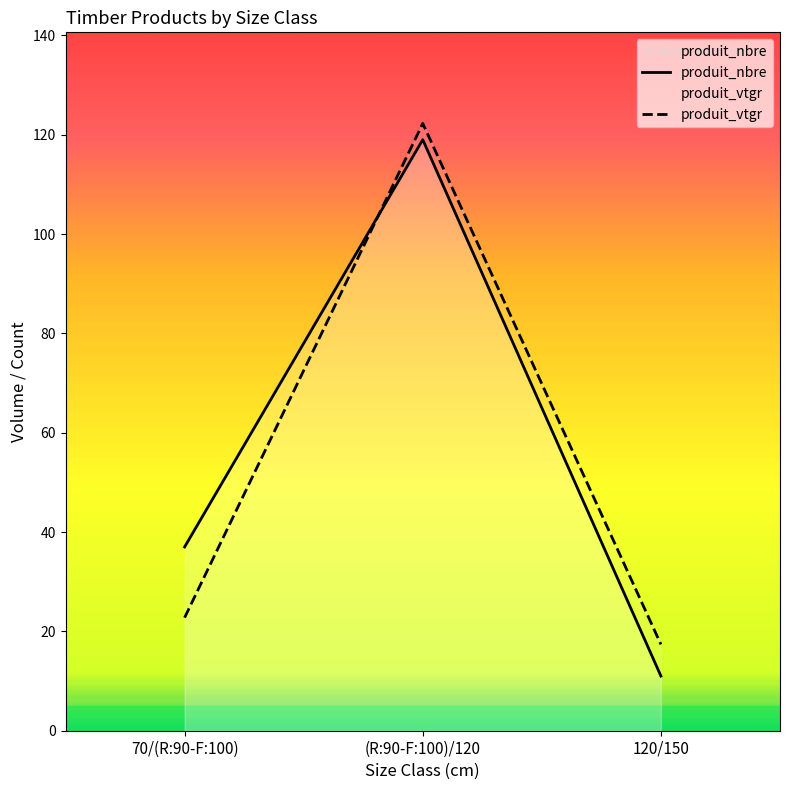

The value of produit_nbre at 70/(R:90-F:100) is 37.0. True or false?

True